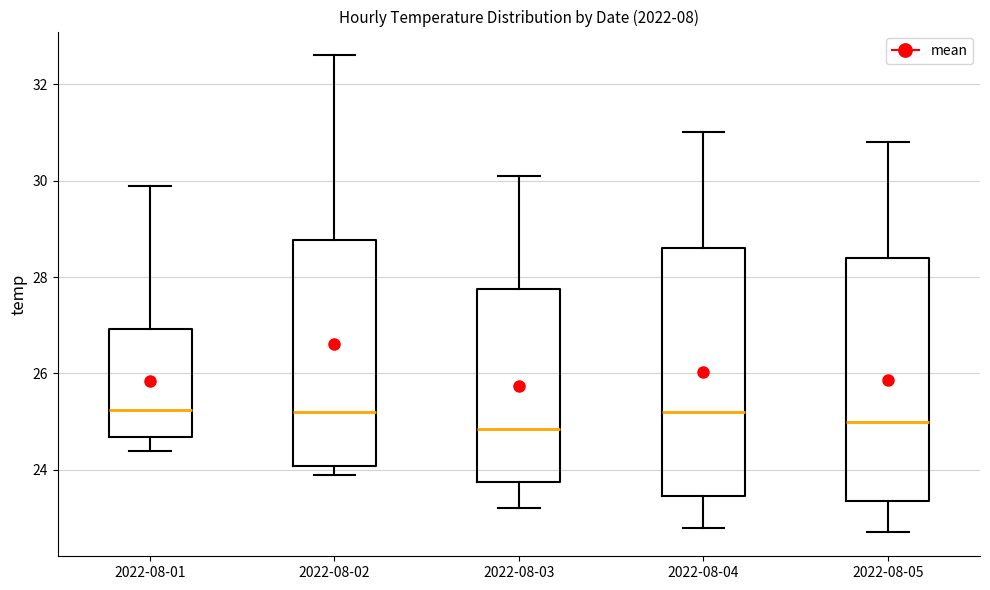

Reading left to right, read every box against the y-axis: the position of its median line, the range the box covers, and the ends of its whiskers. The values are not printed on the chart, so give them approximately, as read against the axis.

2022-08-01: median 25.2, box 24.6 to 27.0, whiskers 24.4 to 30.0
2022-08-02: median 25.2, box 24.0 to 28.8, whiskers 24.0 (just below the box's lower edge) to 32.6
2022-08-03: median 24.8, box 23.8 to 27.8, whiskers 23.2 to 30.2
2022-08-04: median 25.2, box 23.4 to 28.6, whiskers 22.8 to 31.0
2022-08-05: median 25.0, box 23.4 to 28.4, whiskers 22.8 to 30.8